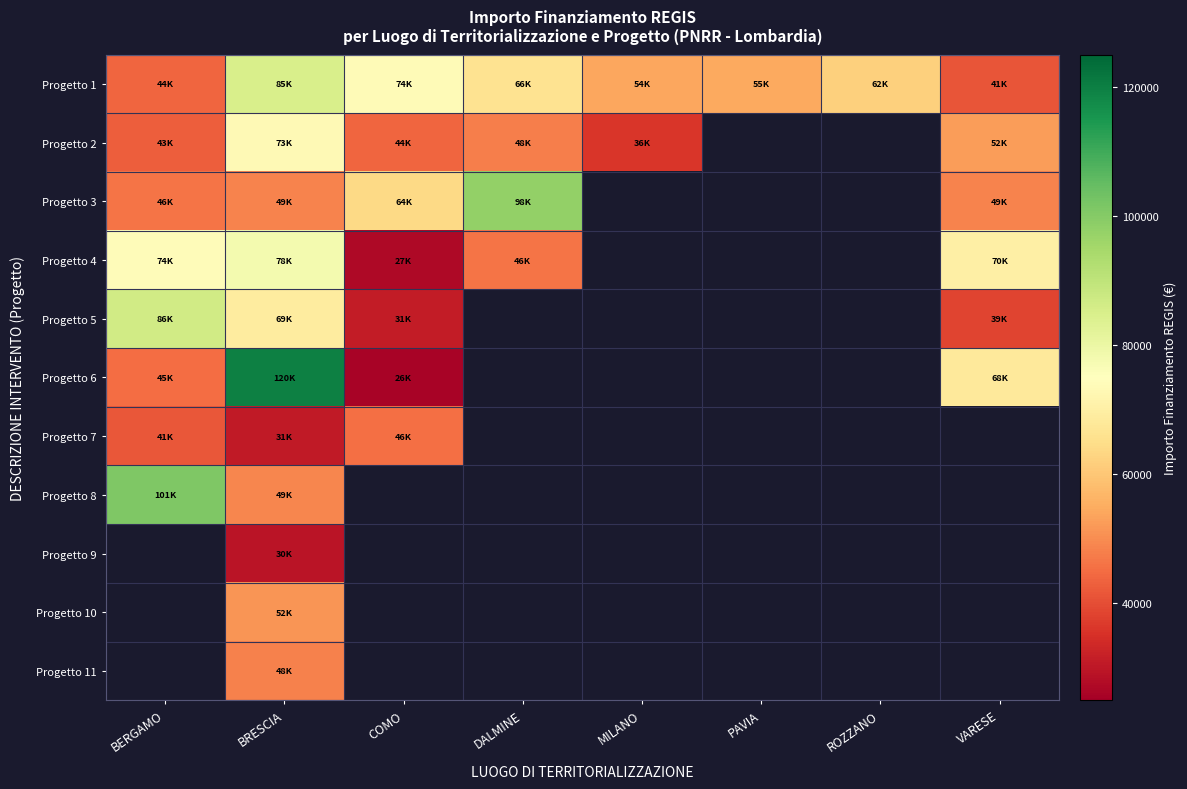

What is the total value across all series at DALMINE?

258386.7